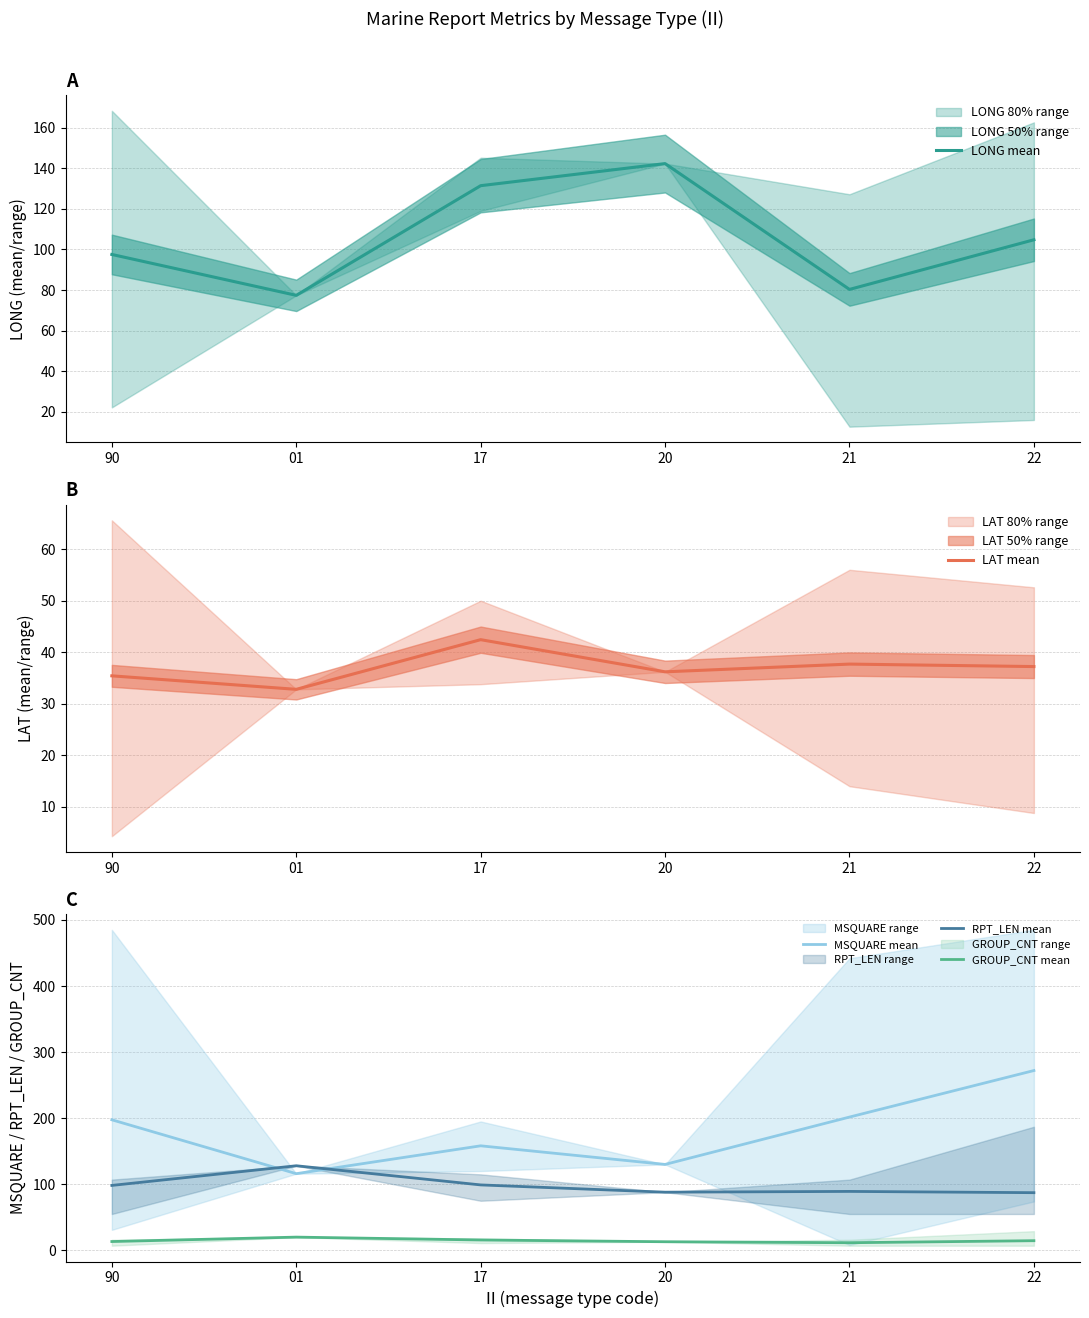

How many data points does each series have?

6